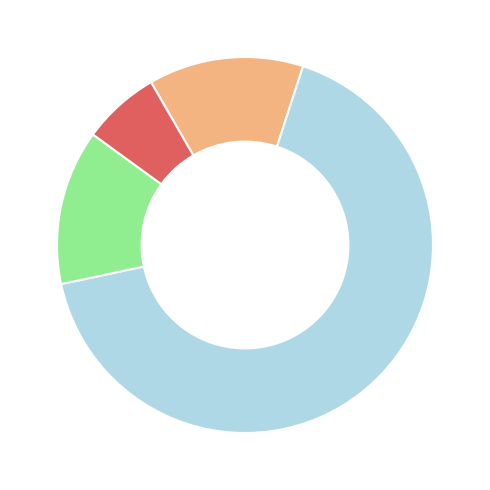

Is there any slice that represents more than half of the pie?

Yes